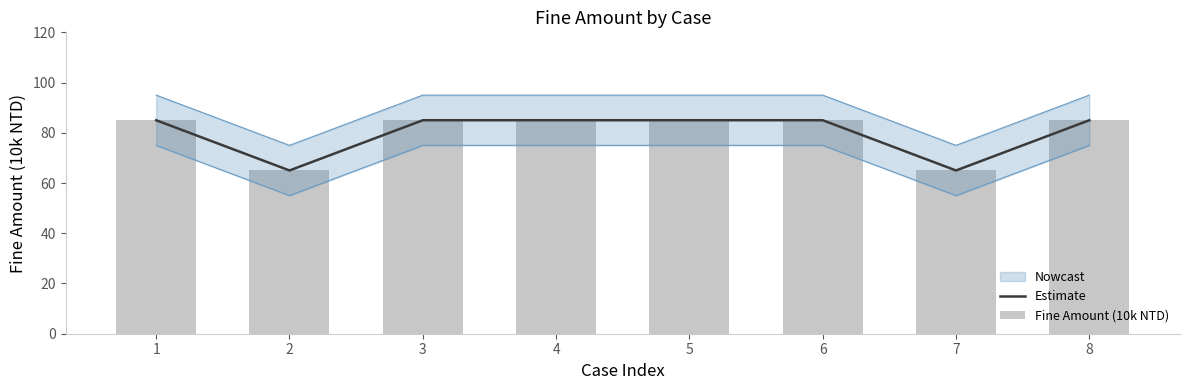

What is the difference between the Fine Amount (10k NTD) values at 8 and 2?

20